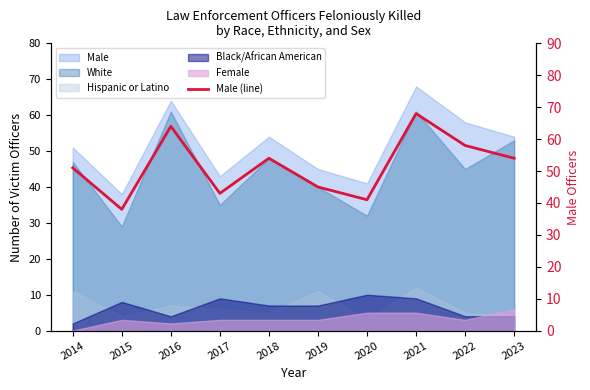

What is the value of the 3rd point from the left?

64